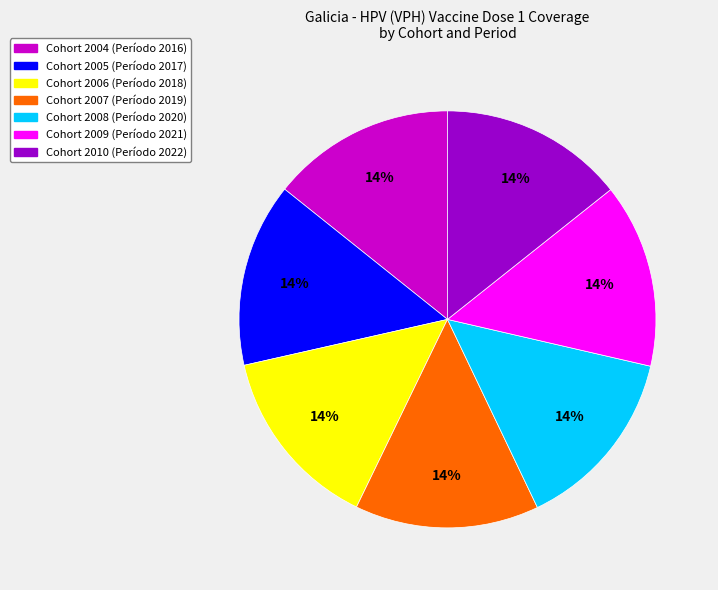

Does any single category account for the majority?

No